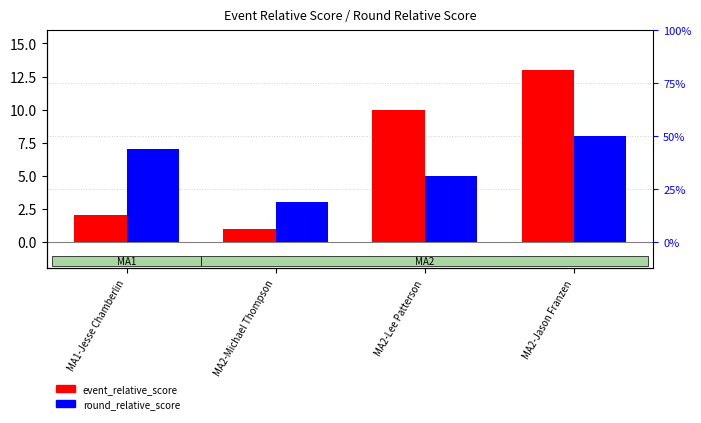

What is the difference between the maximum and minimum values in the round_relative_score series?

5